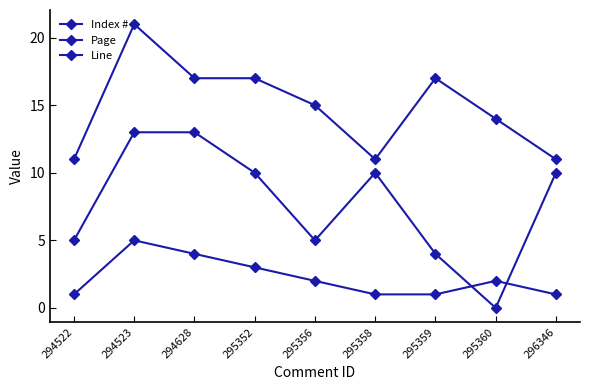

How many lines are shown in the chart?

3